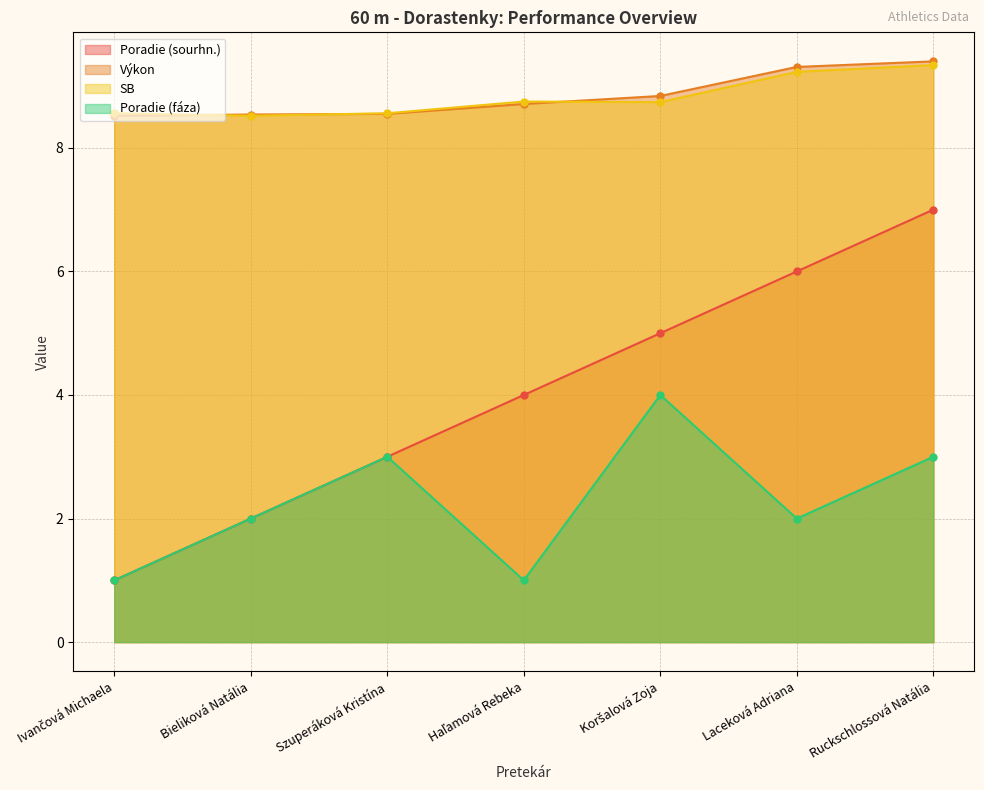

Which series has the widest spread of values?

Poradie (sourhn.)